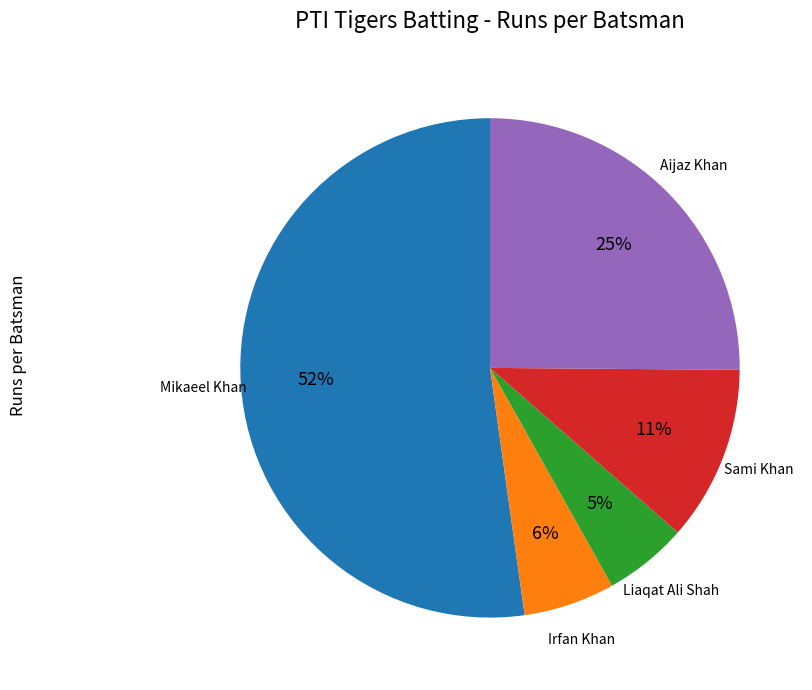

Is there a majority slice in this chart?

Yes